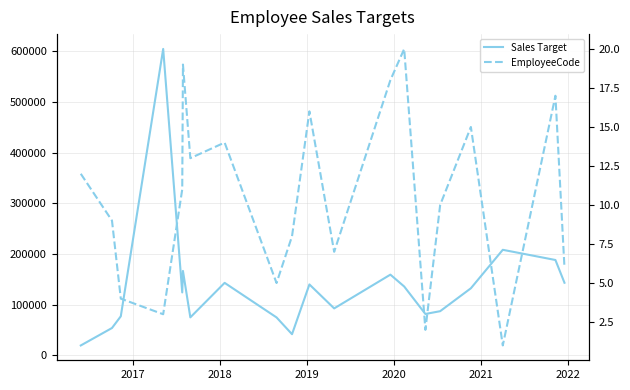

What are all the series names shown in the legend?

Sales Target, EmployeeCode